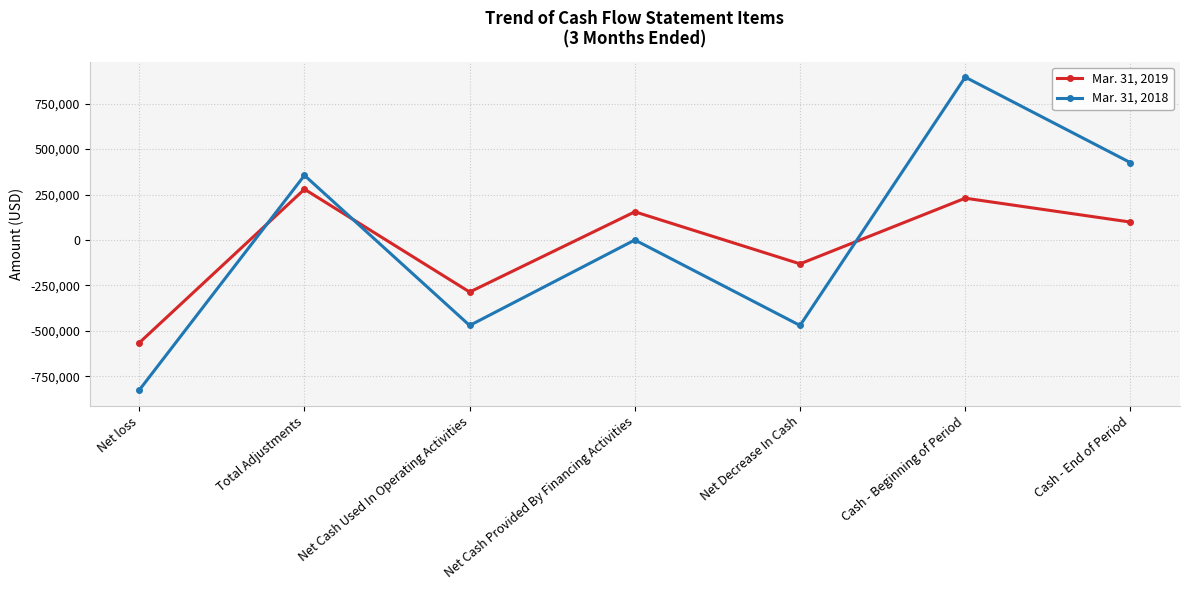

Reading left to right, transcribe all the data shown in this chart.

Mar. 31, 2019: Net loss=-565693	Total Adjustments=279273	Net Cash Used In Operating Activities=-286420	Net Cash Provided By Financing Activities=155000	Net Decrease In Cash=-131420	Cash - Beginning of Period=229896	Cash - End of Period=98476
Mar. 31, 2018: Net loss=-825845	Total Adjustments=355475	Net Cash Used In Operating Activities=-470370	Net Cash Provided By Financing Activities=0	Net Decrease In Cash=-470370	Cash - Beginning of Period=895761	Cash - End of Period=425391